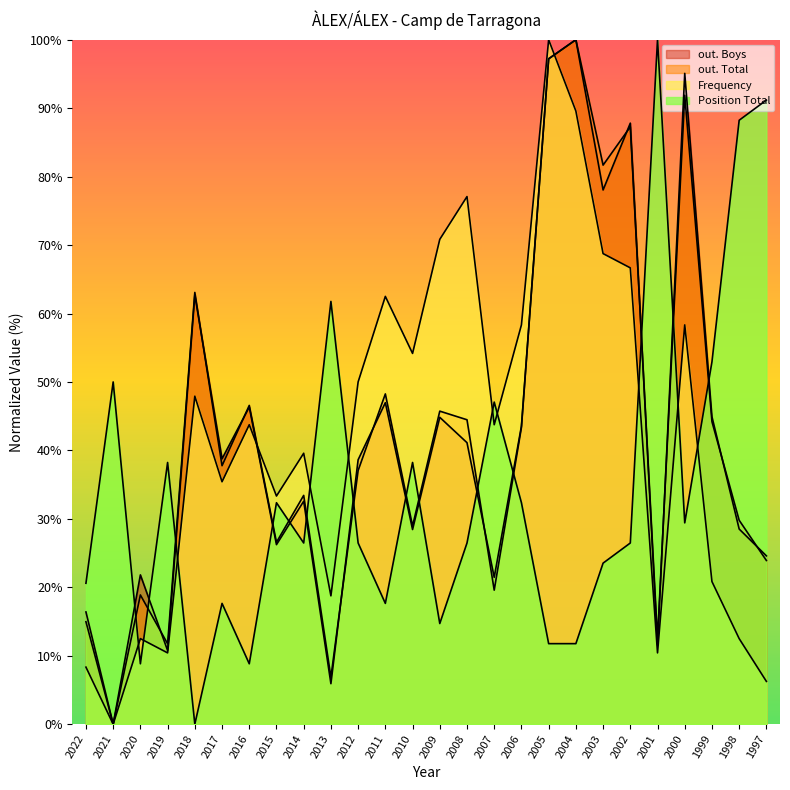

At 2002, list the series in order from largest to smallest.

out. Boys, out. Total, Frequency, Position Total